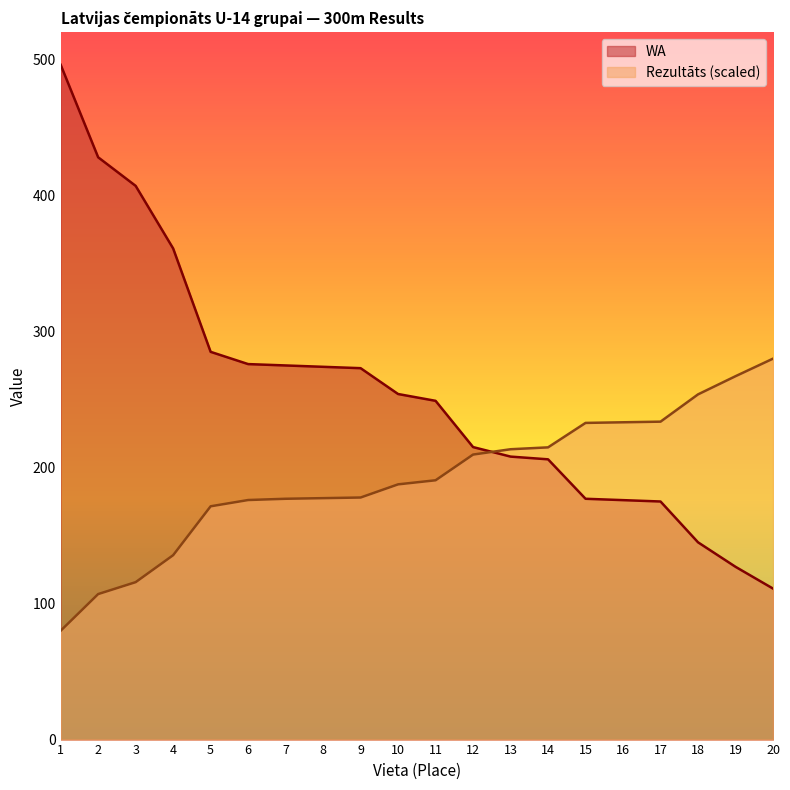

Is it true that Rezultāts equals 204.4 at 3?

False